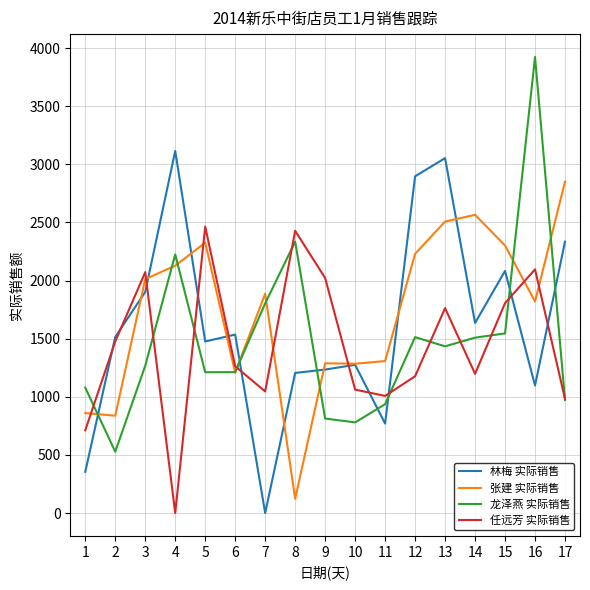

True or false: 张建 实际销售 has more than 1 interior local peaks.

True